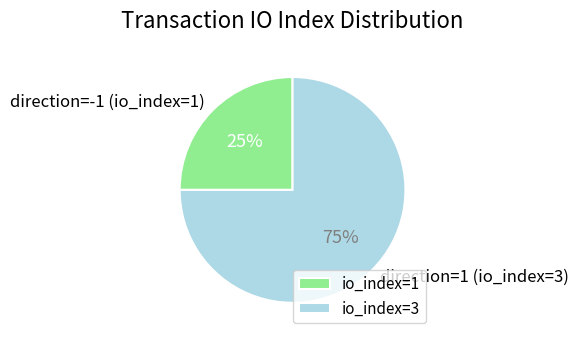

To the nearest percent, what percentage of the pie is direction=1 (io_index=3)?

75%